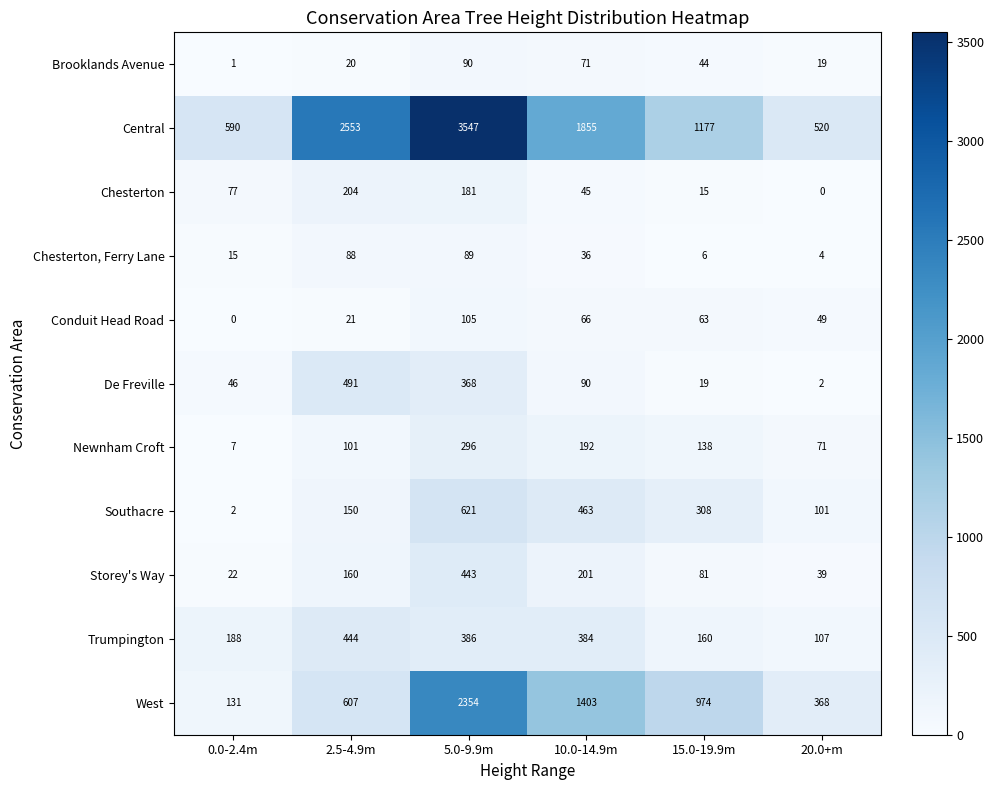

How many categories are shown in the chart?

6